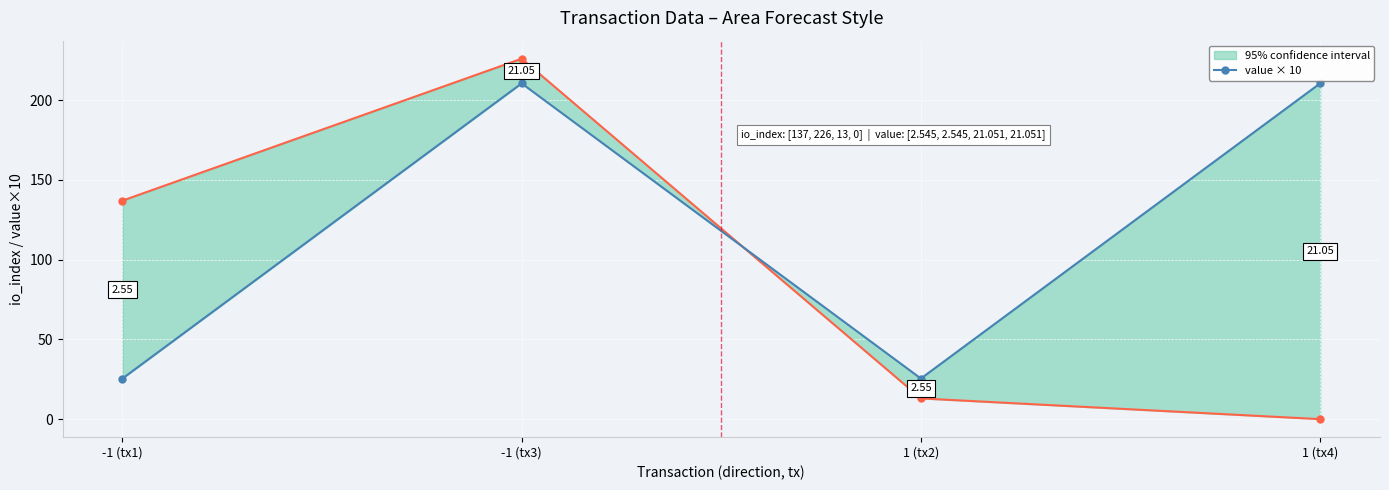

Which has a higher value, 1 (tx2) or -1 (tx1)?

1 (tx2)